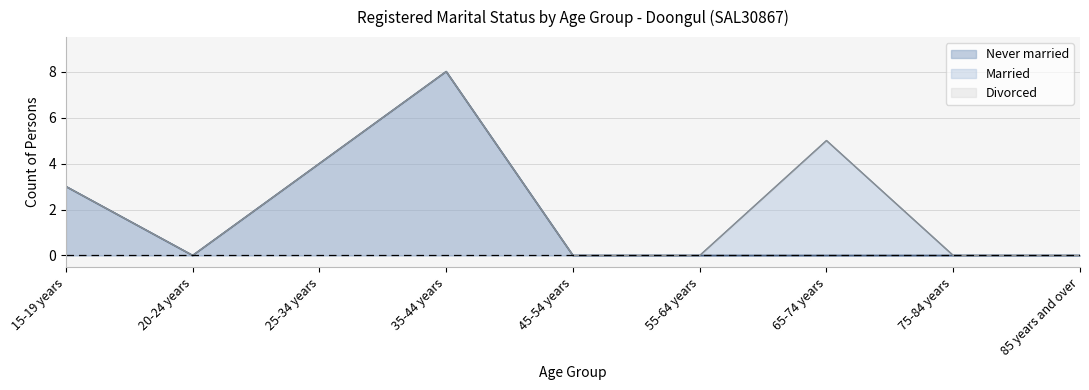

Is the value of Divorced at 25-34 years greater than the value of Married at 25-34 years?

No